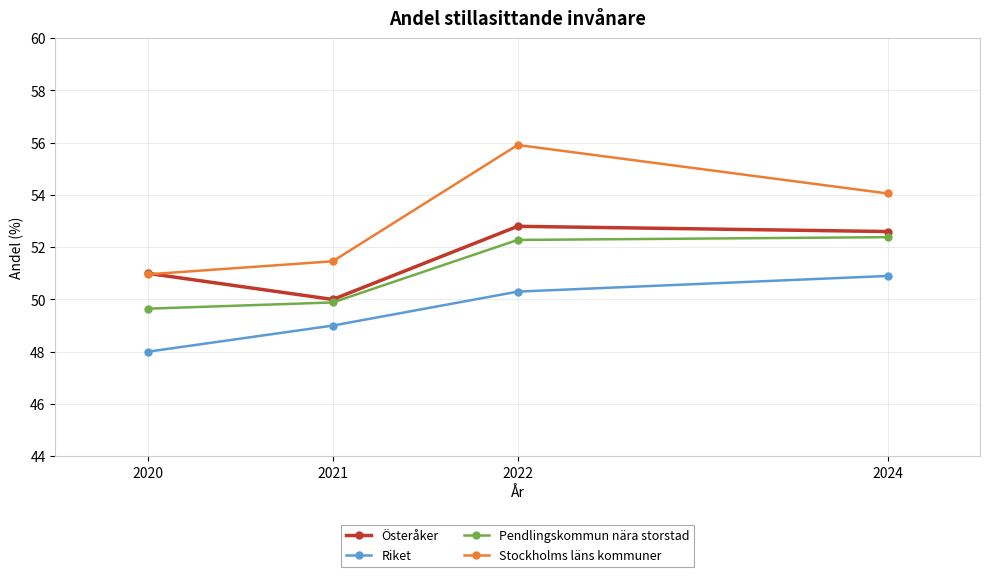

Which series has the largest total across all categories?

Stockholms läns kommuner